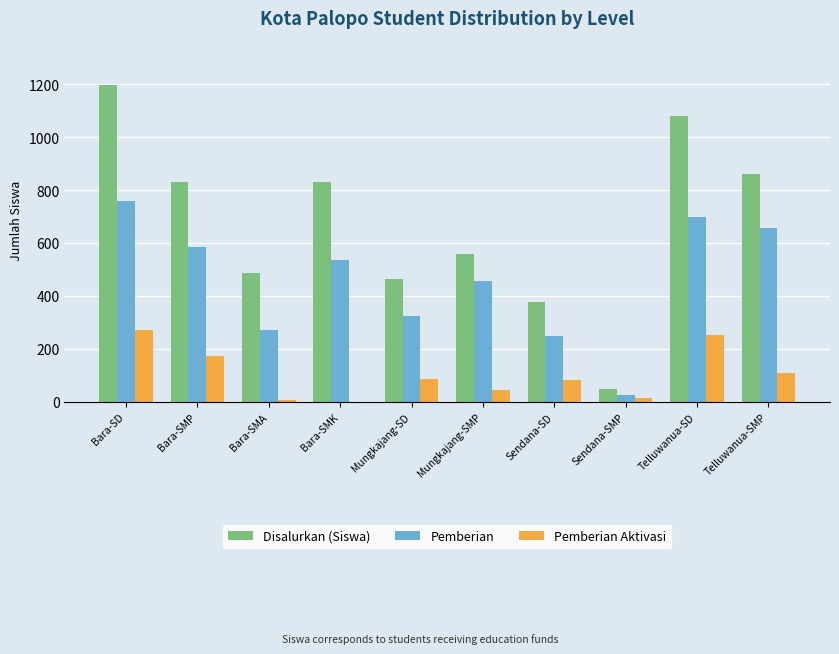

Which category has the highest value in the Pemberian series?

Bara-SD